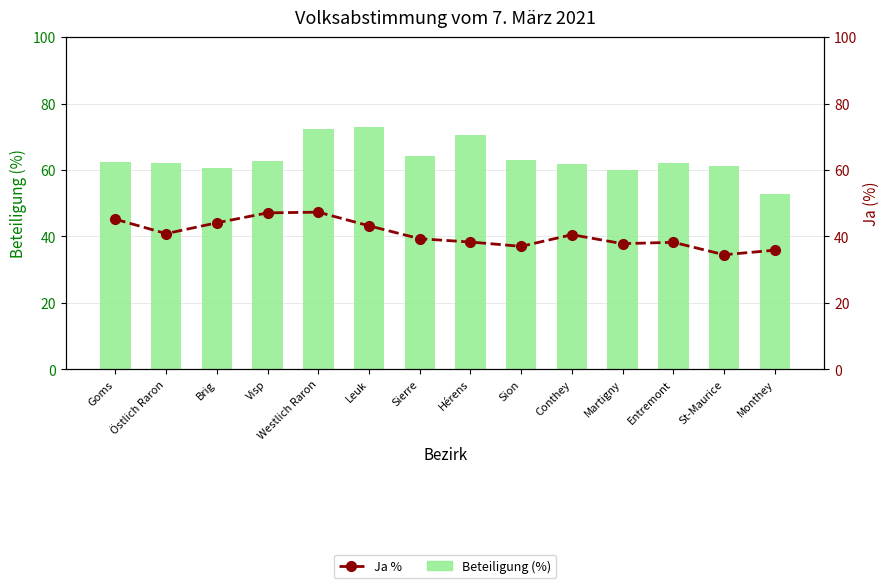

At how many categories does at least one series exceed 61?

11